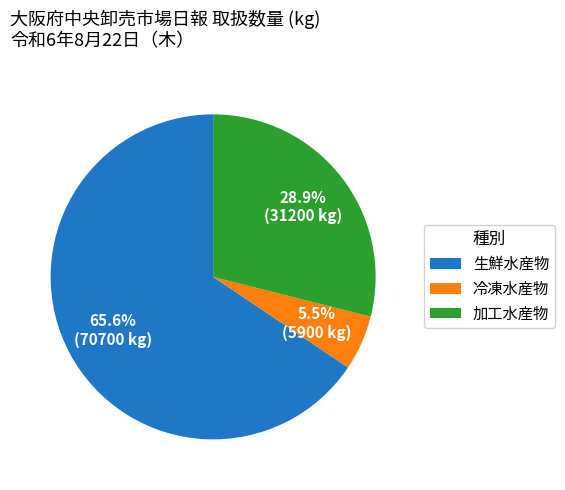

Combined, do 加工水産物 and 冷凍水産物 account for over 50%?

No